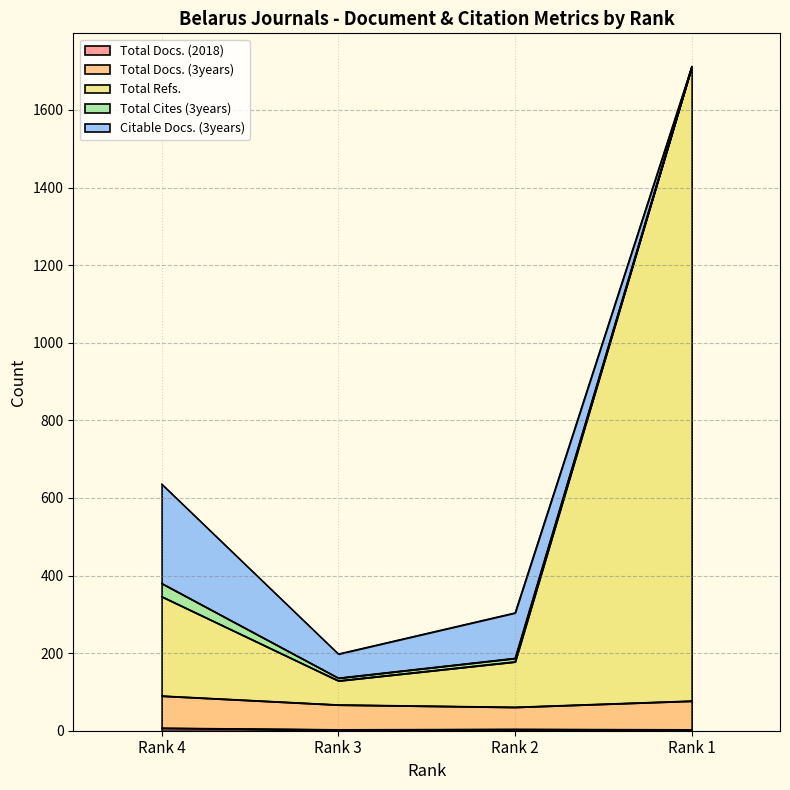

At which label is Total Refs. closest to 920?

Rank 4